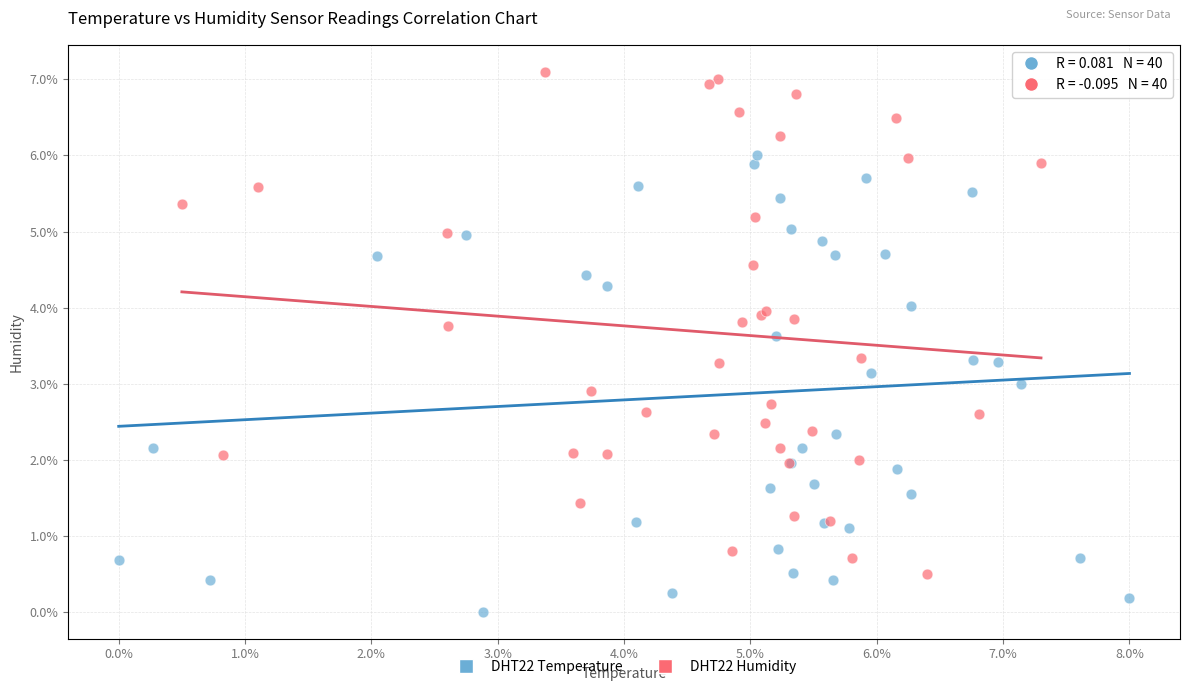

Which series reaches the maximum Y coordinate?

DHT22 Humidity